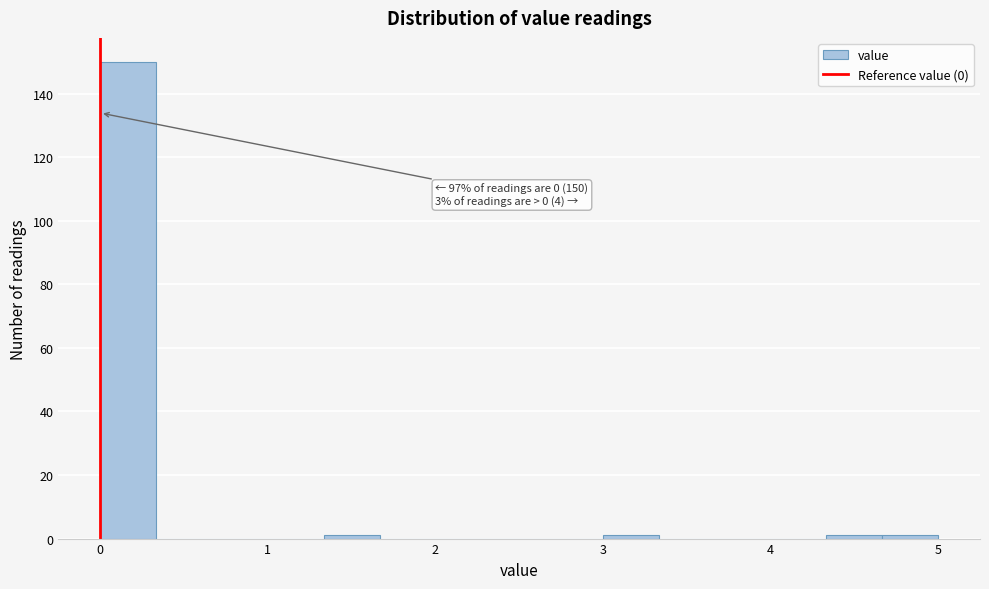

Read against the x-axis, roughly where is the centre of the tallest bar?

0.2